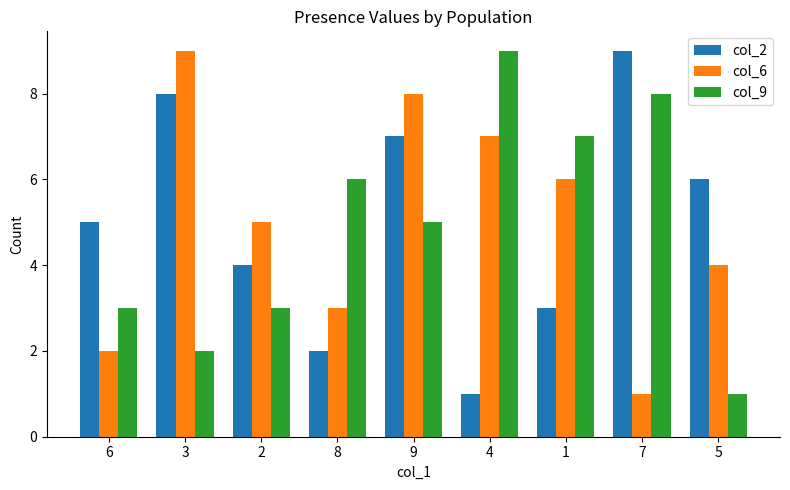

What is the smallest value displayed?

1